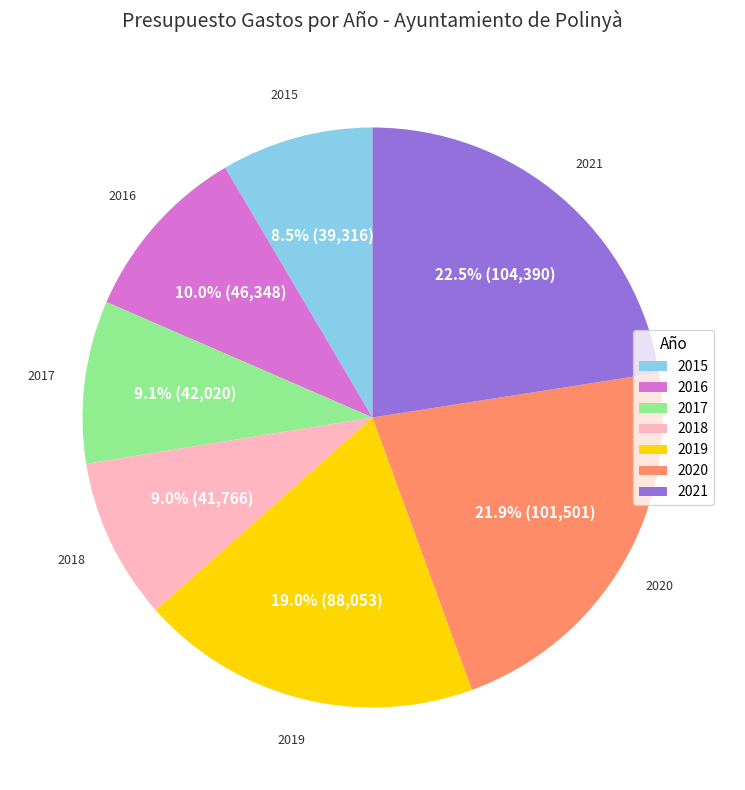

Between 2016 and 2020, which is larger?

2020